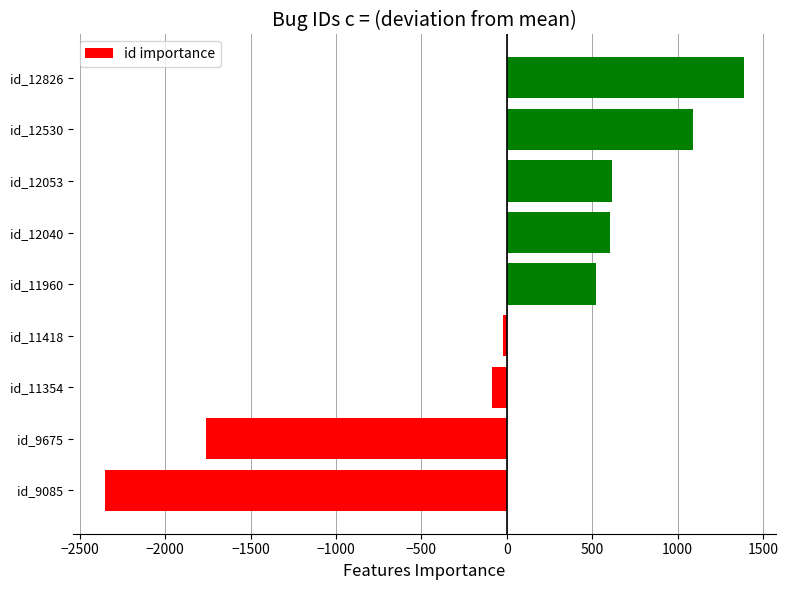

At which category does the chart reach its peak across all series?

id_12826